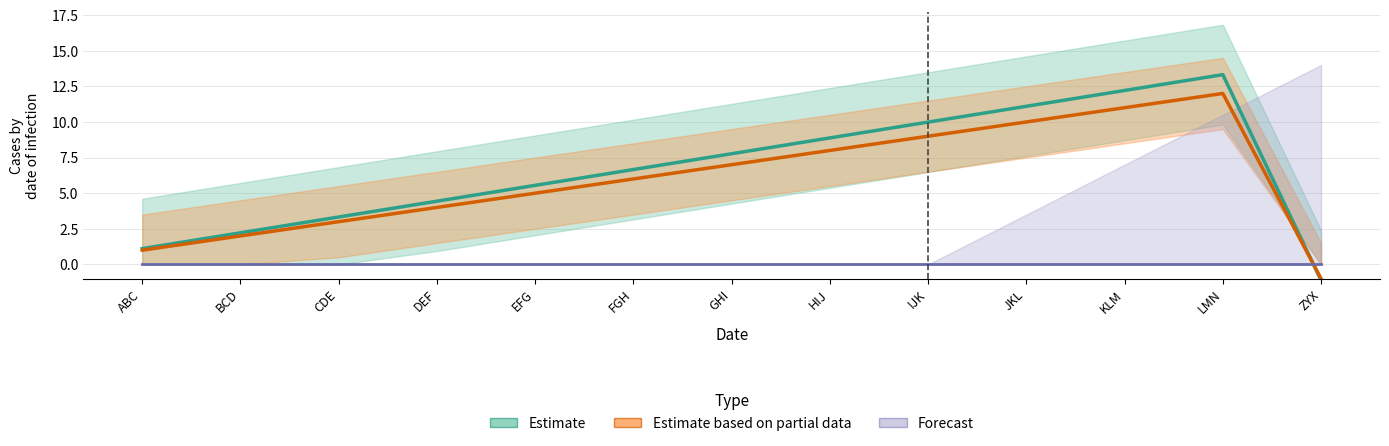

Does the chart display data point markers on the line(s)?

No